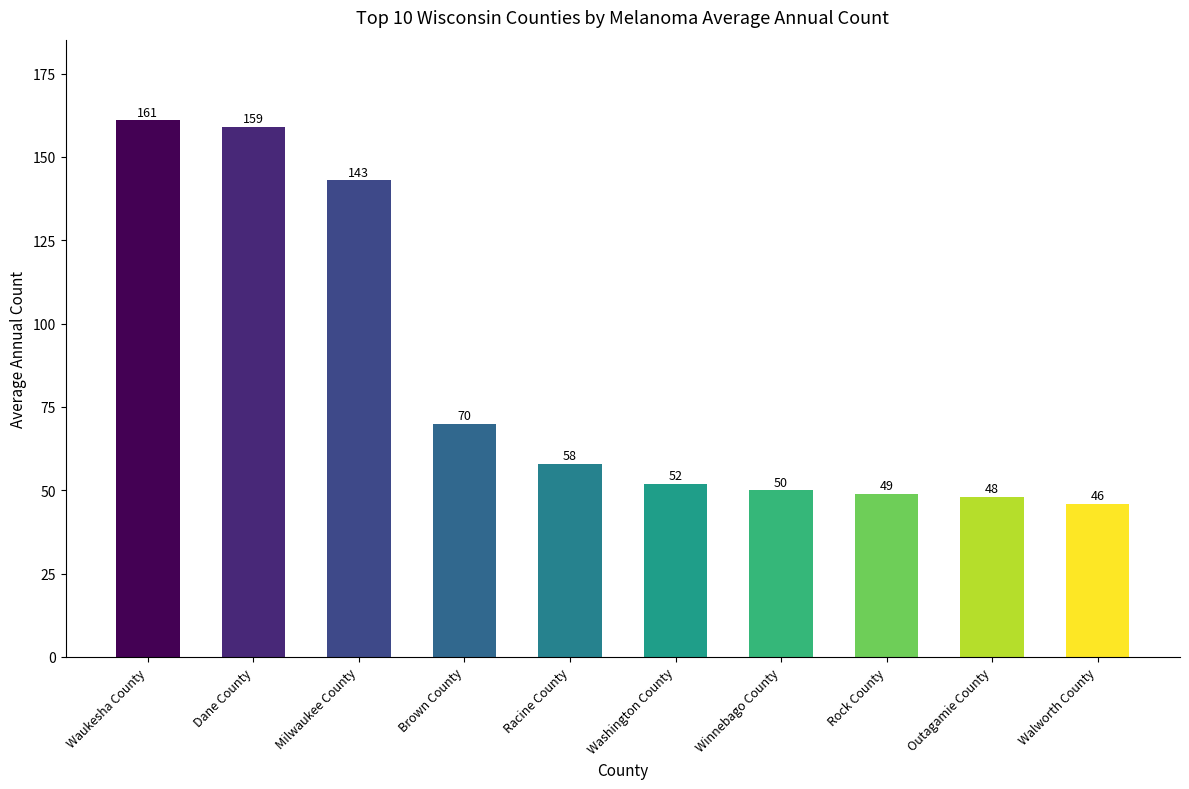

Count the number of data series in this chart.

1